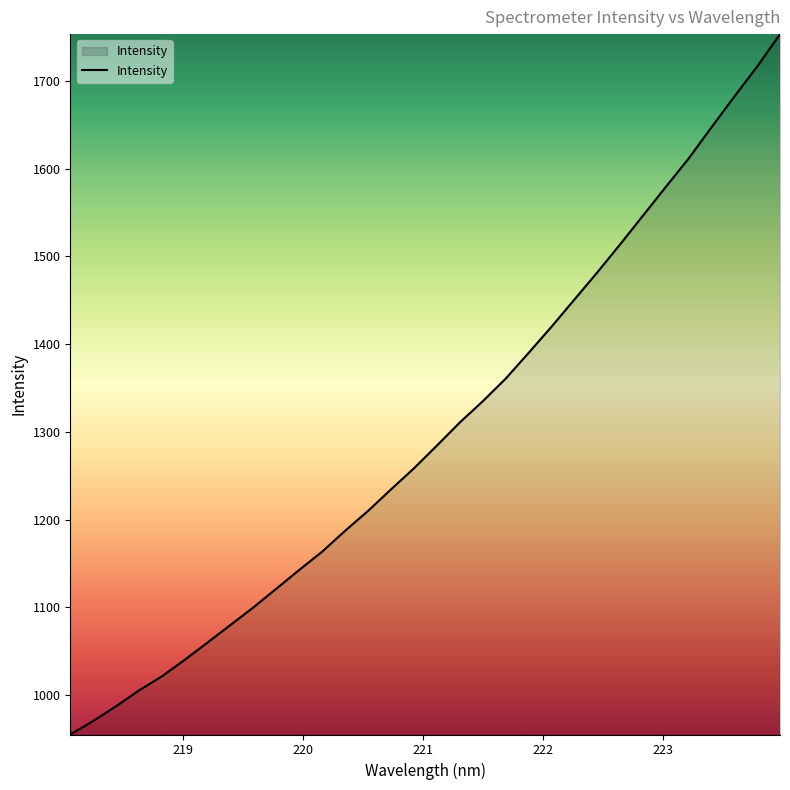

What is the minimum value shown in the chart?

955.1